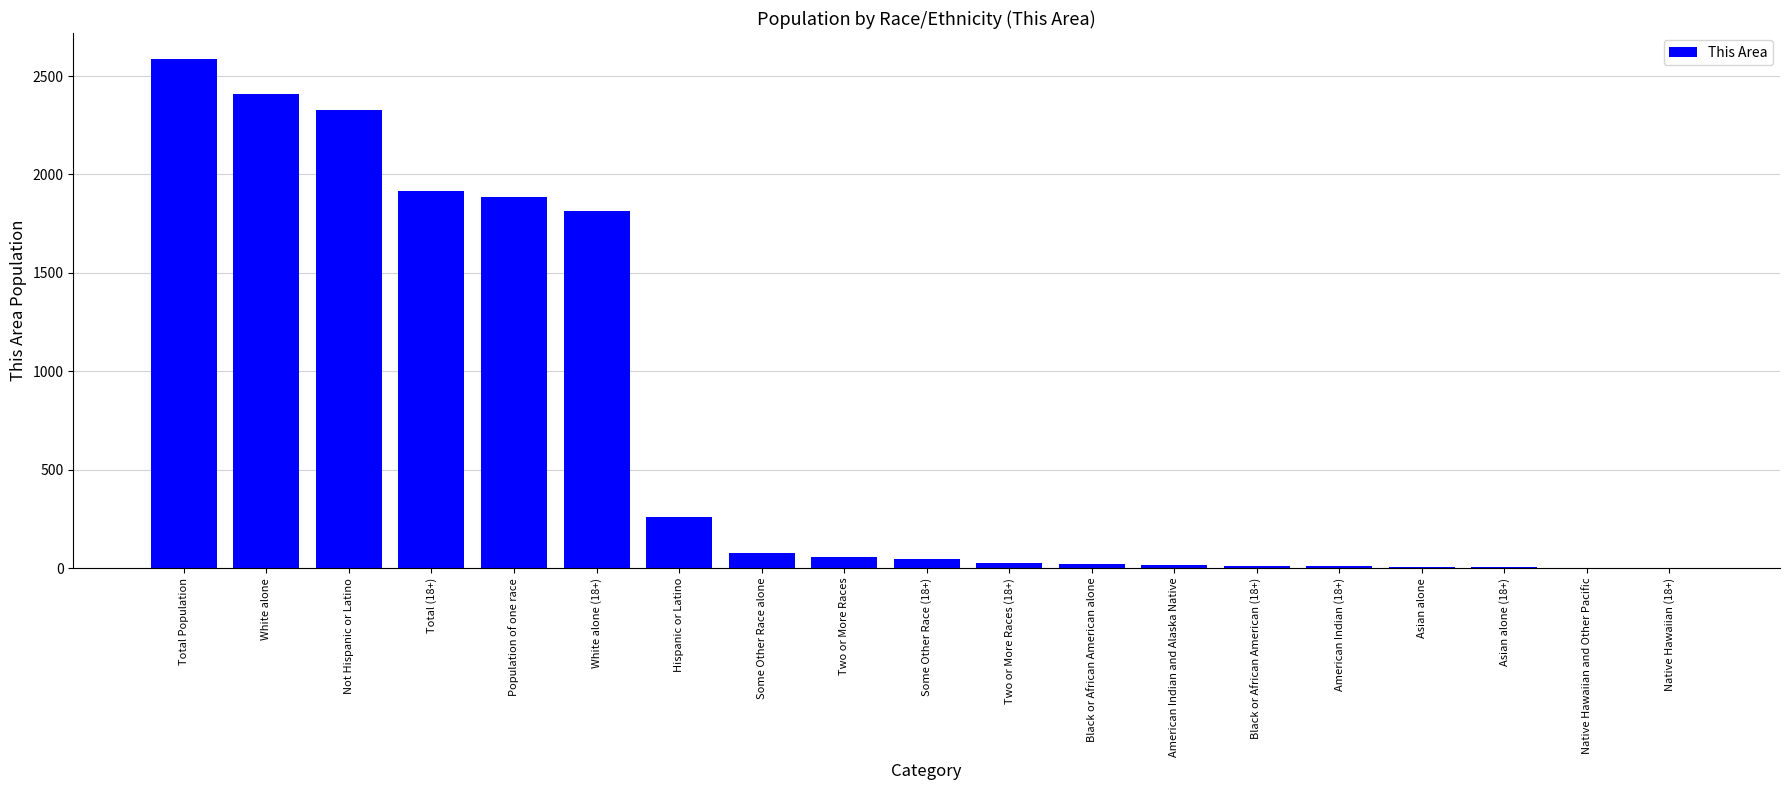

What is the change in value from Not Hispanic or Latino to Total (18+)?

-415